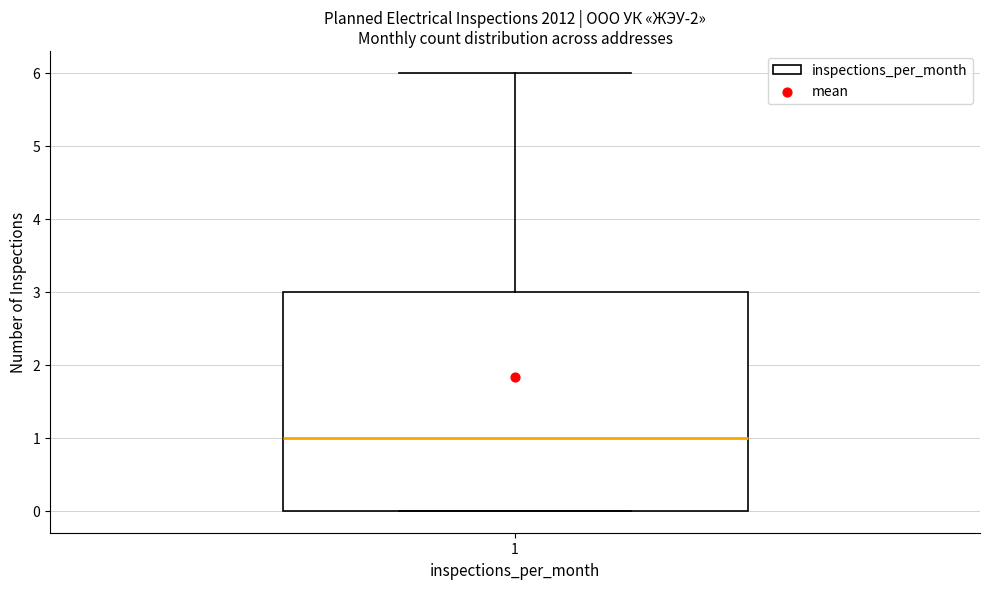

Read this box plot against the y-axis: the position of the median line, the range covered by the box, and the ends of both whiskers. The values are not printed on the chart, so give them approximately, as read against the axis.

median 1, box 0 to 3, whiskers 0 to 6